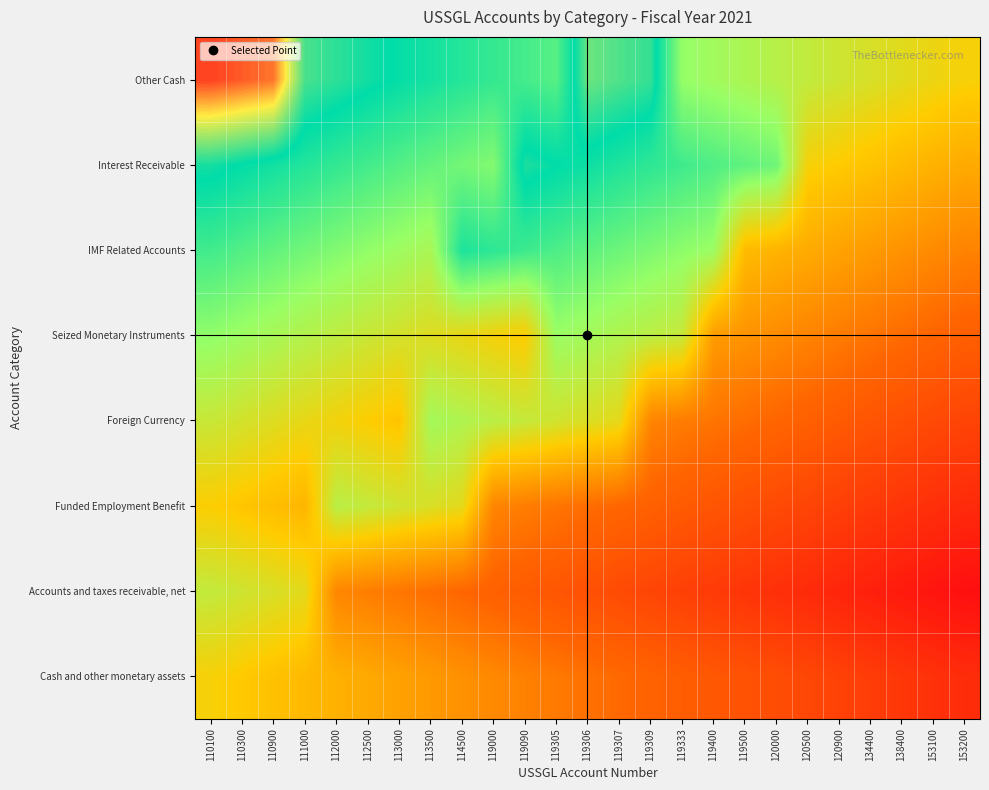

Reading left to right, transcribe all the data shown in this chart.

Cash and other monetary assets: 110100=0.5	110300=0.4	110900=0.4	111000=0.4	112000=0.4	112500=0.4	113000=0.4	113500=0.4	114500=0.3	119000=0.3	119090=0.3	119305=0.3	119306=0.3	119307=0.3	119309=0.2	119333=0.2	119400=0.2	119500=0.2	120000=0.2	120500=0.2	120900=0.1	134400=0.1	138400=0.1	153100=0.1	153200=0.1
Accounts and taxes receivable, net: 110100=0.5	110300=0.5	110900=0.5	111000=0.5	112000=0.3	112500=0.3	113000=0.3	113500=0.3	114500=0.3	119000=0.2	119090=0.2	119305=0.2	119306=0.2	119307=0.2	119309=0.2	119333=0.1	119400=0.1	119500=0.1	120000=0.1	120500=0.1	120900=0.1	134400=0.0	138400=0.0	153100=0.0	153200=0.0
Funded Employment Benefit: 110100=0.5	110300=0.4	110900=0.4	111000=0.4	112000=0.6	112500=0.5	113000=0.5	113500=0.5	114500=0.5	119000=0.3	119090=0.3	119305=0.3	119306=0.3	119307=0.2	119309=0.2	119333=0.2	119400=0.2	119500=0.2	120000=0.2	120500=0.2	120900=0.1	134400=0.1	138400=0.1	153100=0.1	153200=0.1
Foreign Currency: 110100=0.5	110300=0.5	110900=0.5	111000=0.5	112000=0.5	112500=0.5	113000=0.4	113500=0.6	114500=0.6	119000=0.6	119090=0.5	119305=0.5	119306=0.5	119307=0.5	119309=0.3	119333=0.3	119400=0.3	119500=0.3	120000=0.2	120500=0.2	120900=0.2	134400=0.2	138400=0.2	153100=0.2	153200=0.2
Seized Monetary Instruments: 110100=0.6	110300=0.6	110900=0.6	111000=0.6	112000=0.5	112500=0.5	113000=0.5	113500=0.5	114500=0.5	119000=0.5	119090=0.5	119305=0.6	119306=0.6	119307=0.6	119309=0.5	119333=0.5	119400=0.4	119500=0.3	120000=0.3	120500=0.3	120900=0.3	134400=0.3	138400=0.3	153100=0.2	153200=0.2
IMF Related Accounts: 110100=0.7	110300=0.7	110900=0.7	111000=0.6	112000=0.6	112500=0.6	113000=0.6	113500=0.6	114500=0.7	119000=0.7	119090=0.7	119305=0.7	119306=0.7	119307=0.6	119309=0.6	119333=0.6	119400=0.6	119500=0.4	120000=0.4	120500=0.4	120900=0.4	134400=0.4	138400=0.3	153100=0.3	153200=0.3
Interest Receivable: 110100=0.8	110300=0.7	110900=0.7	111000=0.7	112000=0.7	112500=0.7	113000=0.7	113500=0.7	114500=0.6	119000=0.6	119090=0.8	119305=0.8	119306=0.7	119307=0.7	119309=0.7	119333=0.7	119400=0.7	119500=0.7	120000=0.6	120500=0.5	120900=0.4	134400=0.4	138400=0.4	153100=0.4	153200=0.4
Other Cash: 110100=1.0	110300=1.0	110900=1.0	111000=0.8	112000=0.8	112500=0.8	113000=0.7	113500=0.7	114500=0.7	119000=0.7	119090=0.7	119305=0.7	119306=0.8	119307=0.8	119309=0.8	119333=0.6	119400=0.6	119500=0.6	120000=0.6	120500=0.5	120900=0.5	134400=0.5	138400=0.5	153100=0.5	153200=0.5